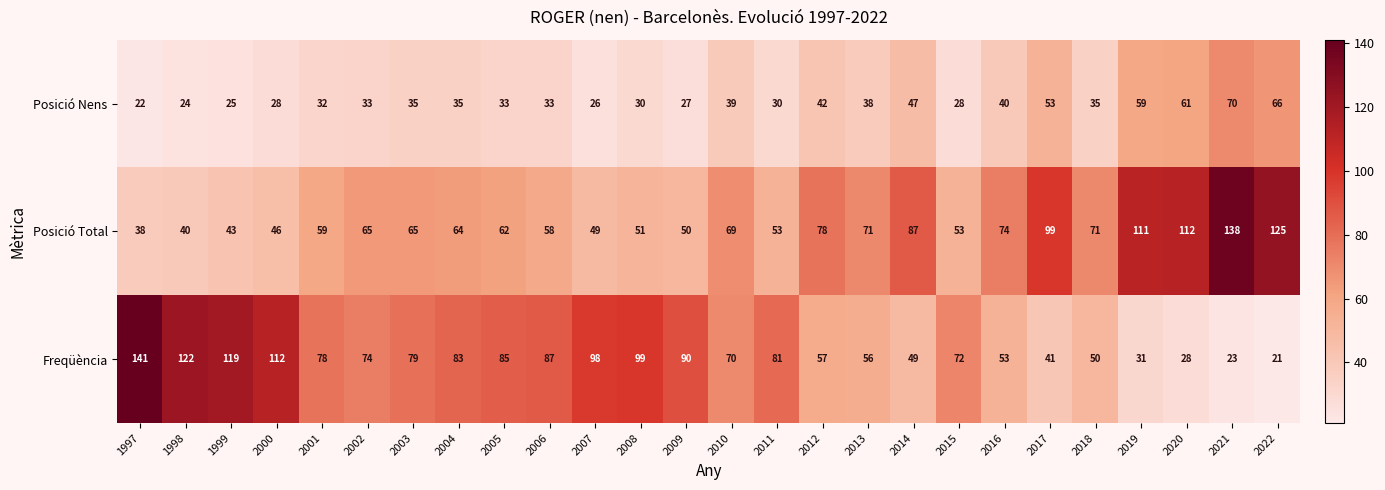

What is the difference between the maximum and minimum values in the Freqüència series?

120